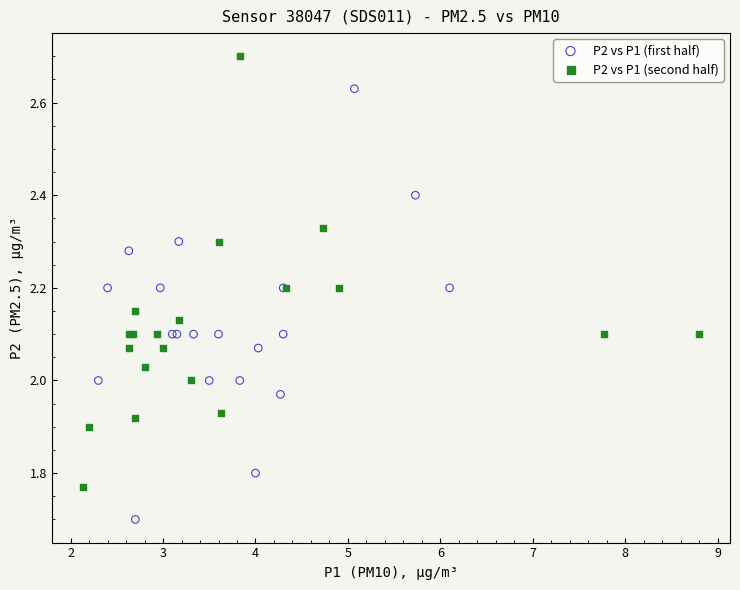

Which series reaches the minimum Y coordinate?

P2 vs P1 (first half)